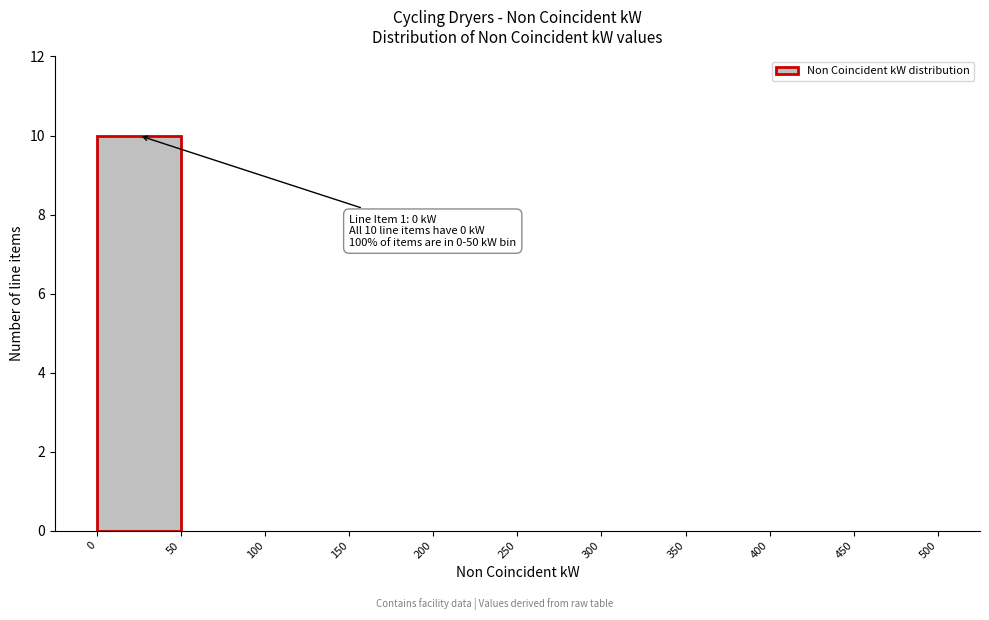

Over which range of the x-axis is the bar tallest?

0 to 50